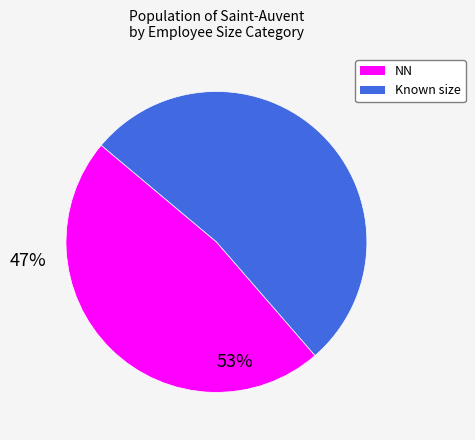

Is there a majority slice in this chart?

Yes